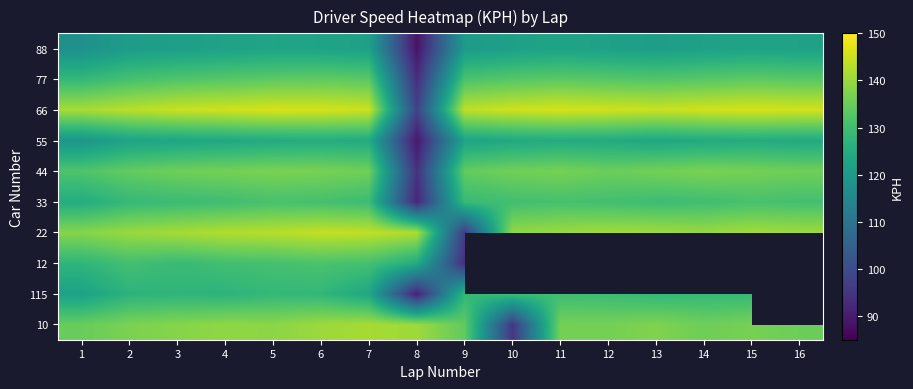

Is it true that 33 equals 232.6 at 16?

False